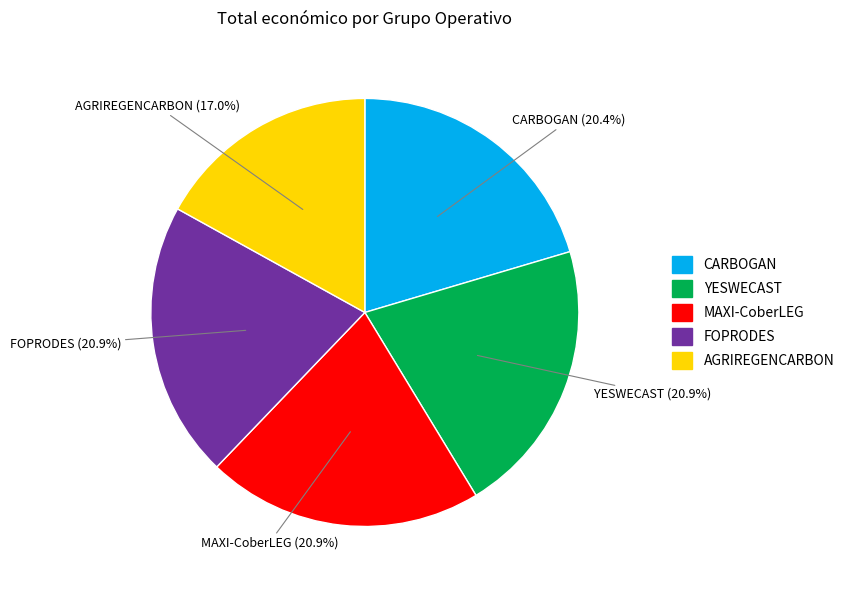

What percentage is the FOPRODES slice, to the nearest percent?

21%